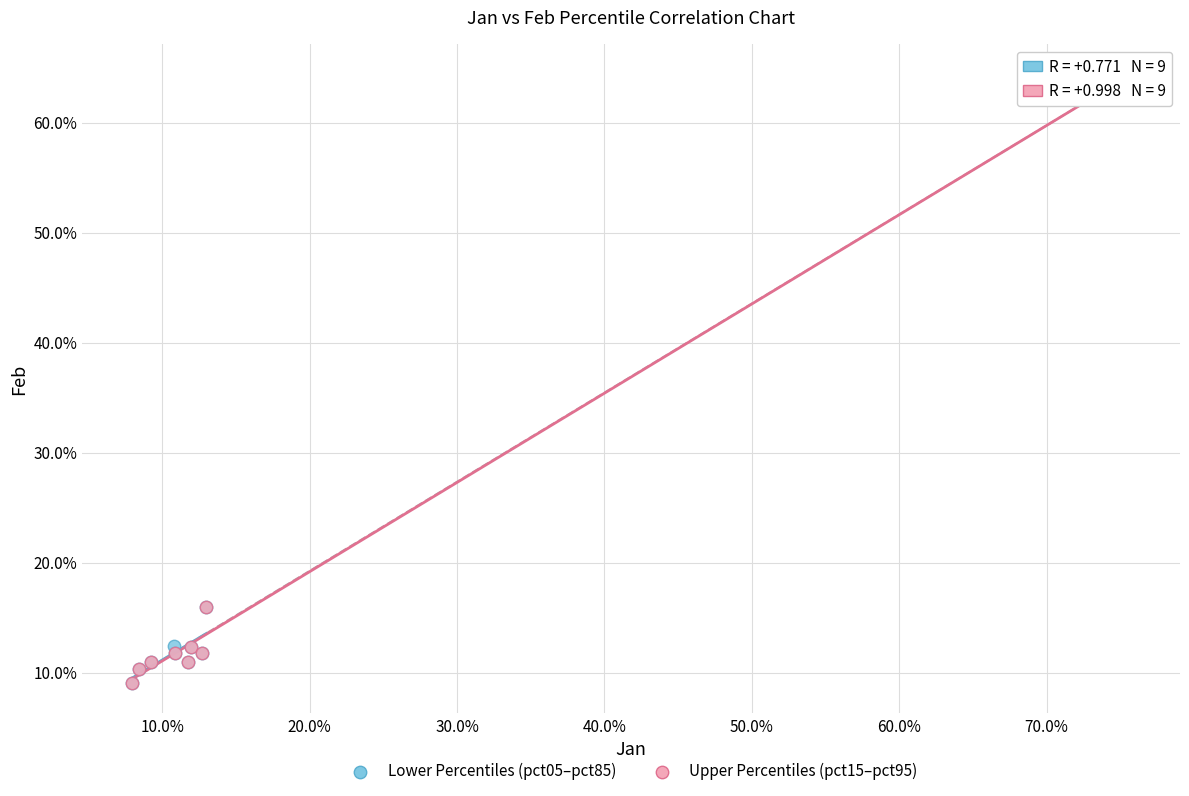

What are all the series names shown in the legend?

Lower Percentiles (pct05–pct85), Upper Percentiles (pct15–pct95)